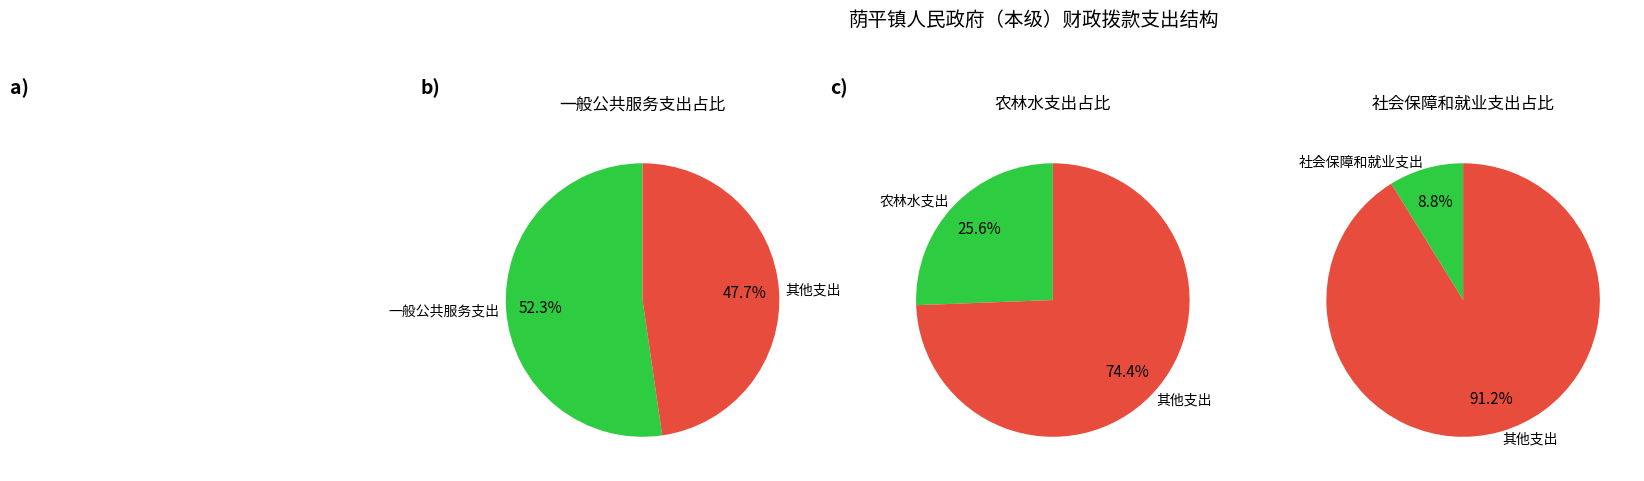

What is the largest slice in the pie chart?

一般公共服务支出